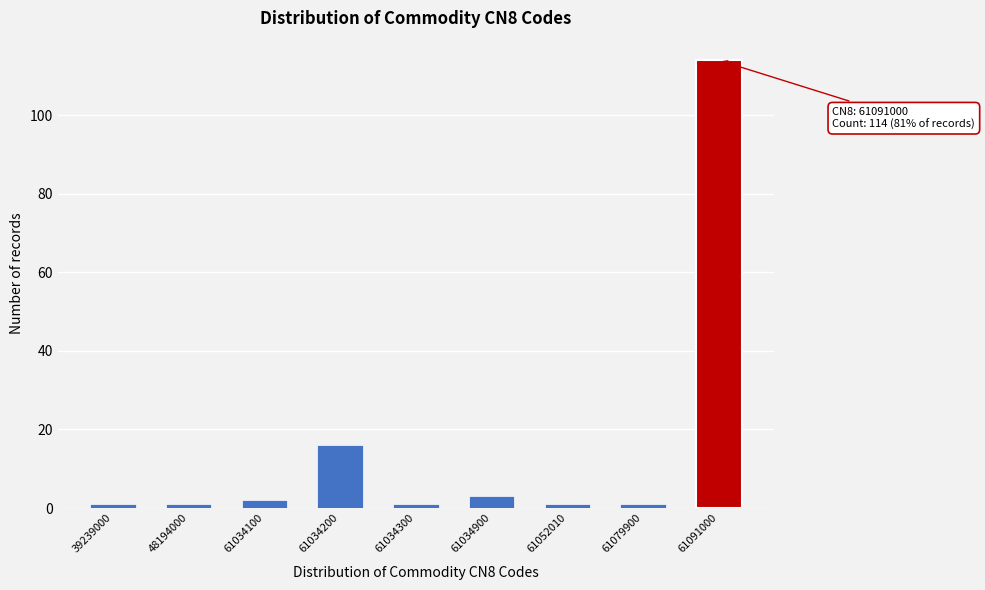

Reading right to left, list all the values displayed in this chart.

114	1	1	3	1	16	2	1	1